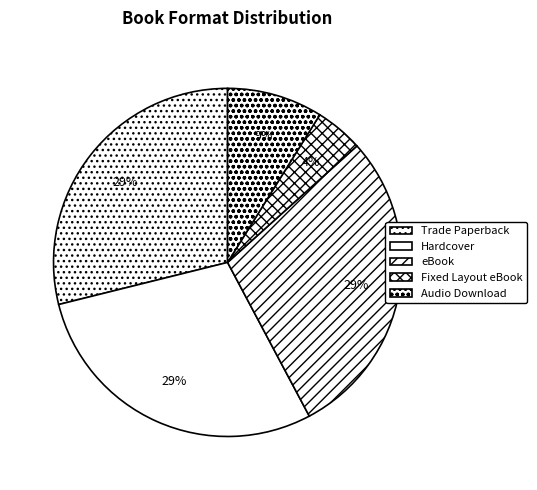

To the nearest percent, what is the average slice percentage?

20%